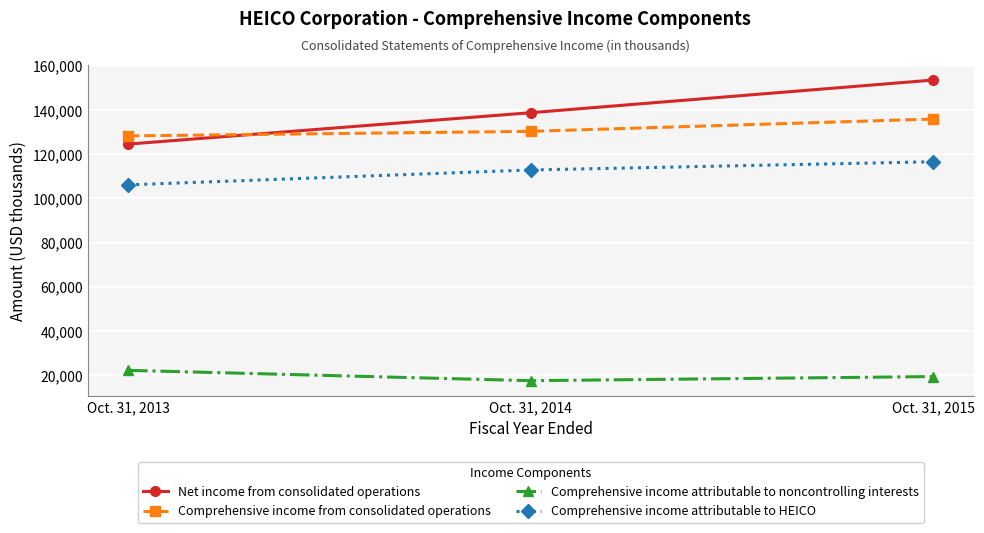

Rank the series by their maximum value, from lowest to highest.

Comprehensive income attributable to noncontrolling interests, Comprehensive income attributable to HEICO, Comprehensive income from consolidated operations, Net income from consolidated operations